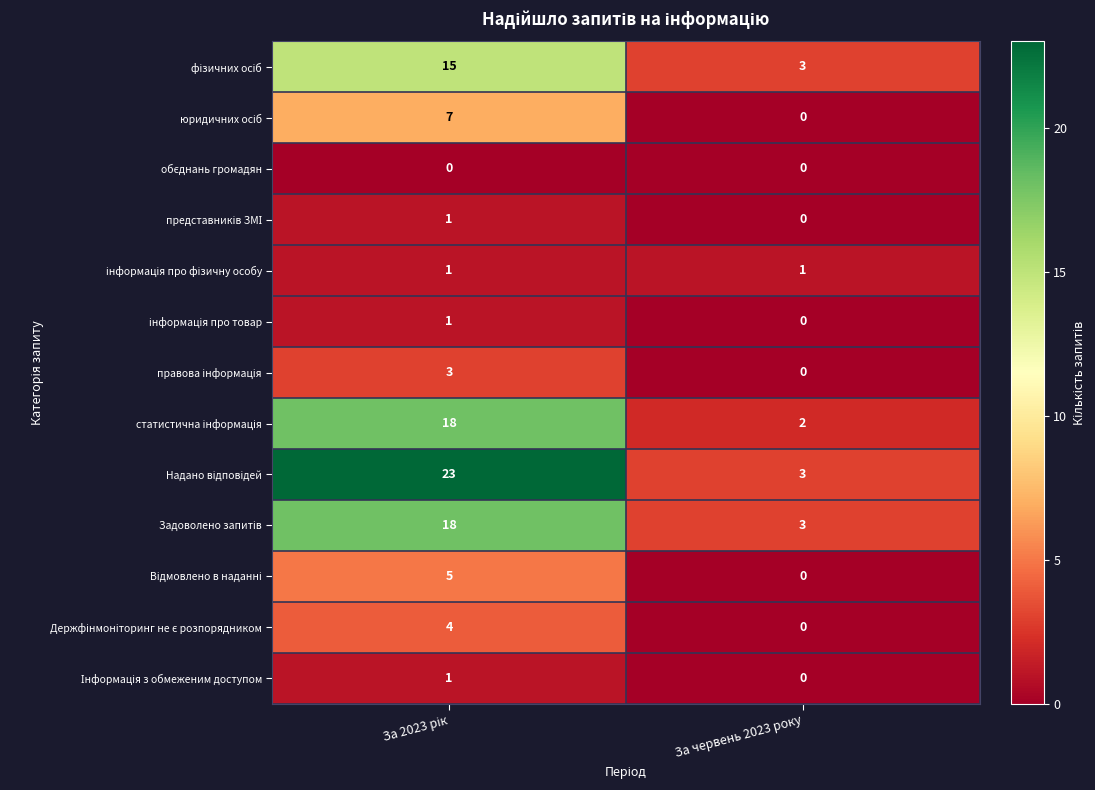

What is the spread (max minus min) of values at За червень 2023 року?

3